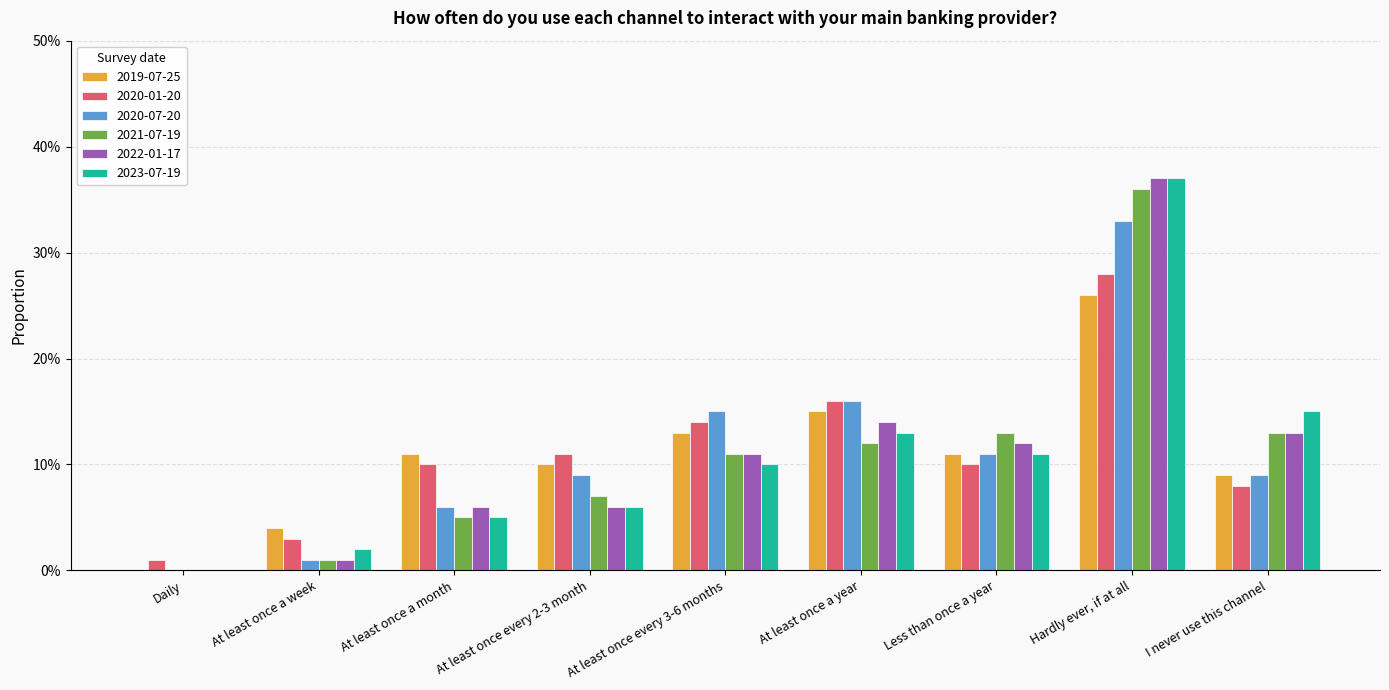

Rank the series by their maximum value, from lowest to highest.

2019-07-25, 2020-01-20, 2020-07-20, 2021-07-19, 2022-01-17, 2023-07-19